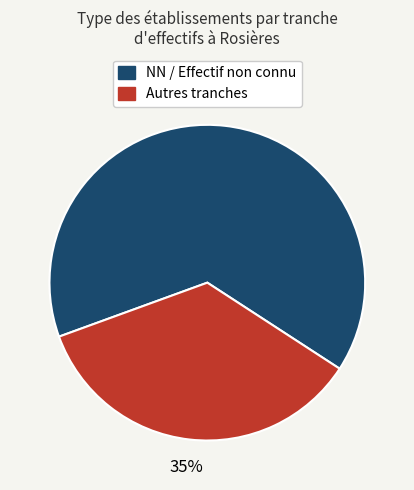

Is there any slice that represents more than half of the pie?

Yes